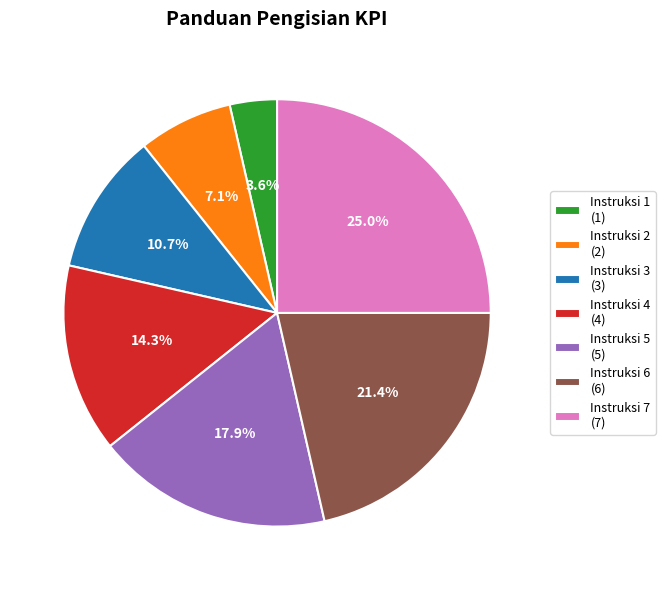

True or false: Instruksi 4 accounts for 14% of the total.

True